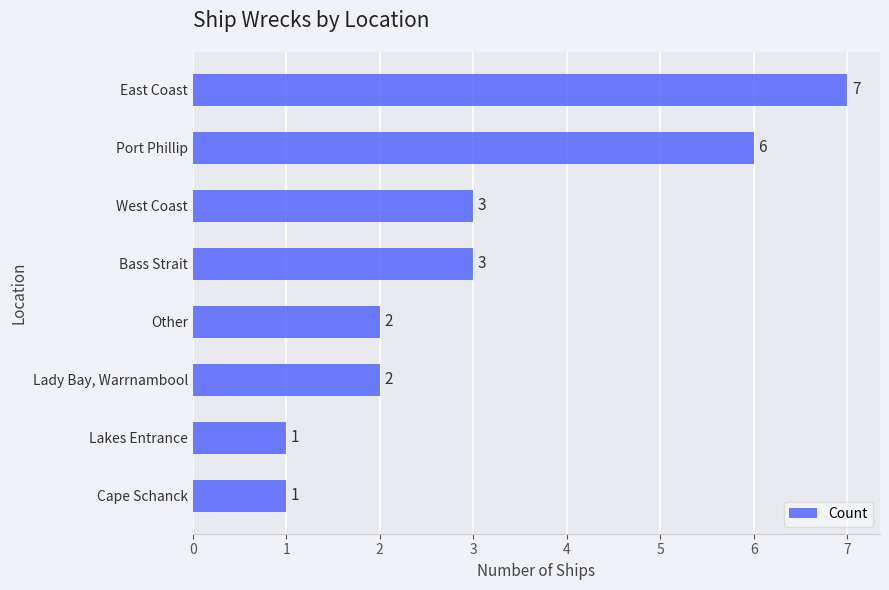

What position from the bottom is Bass Strait?

5